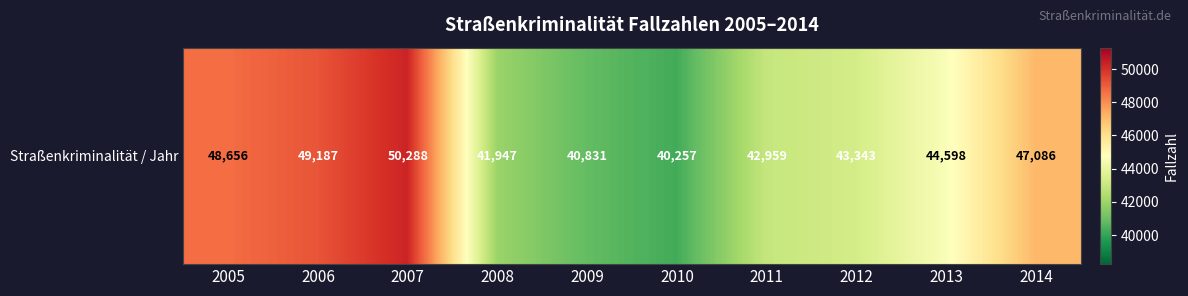

What is the difference between the values at 2010 and 2012?

3086